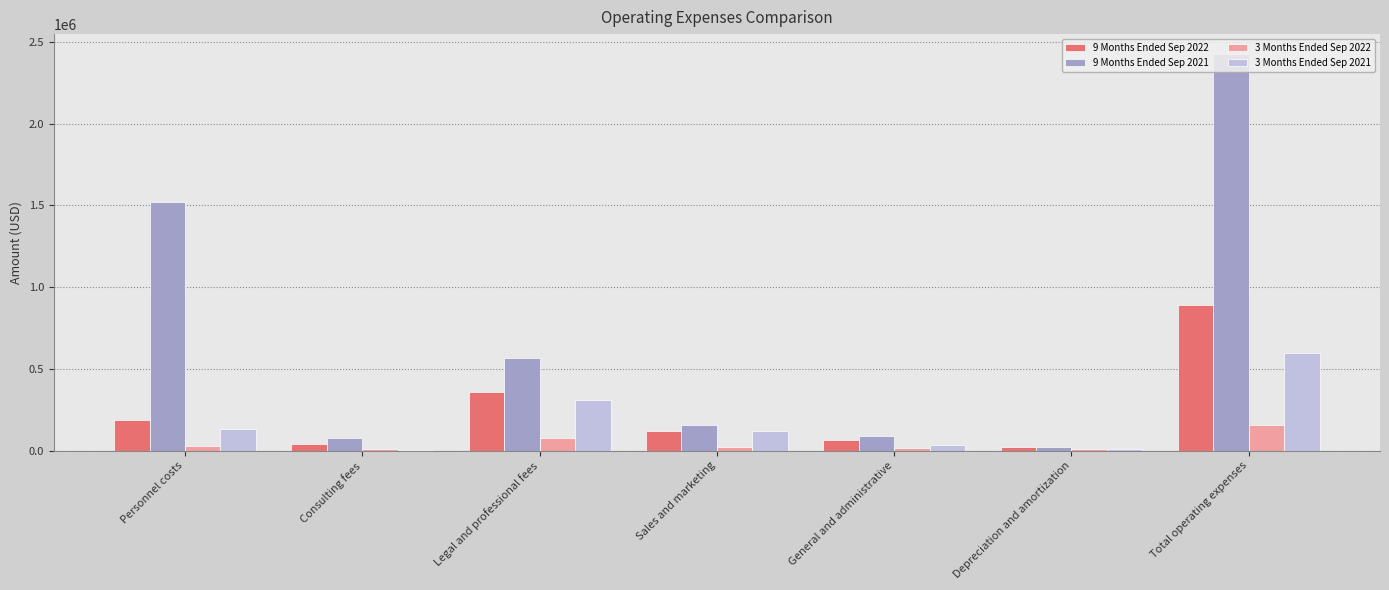

What is the total value across all series at Total operating expenses?

4070323